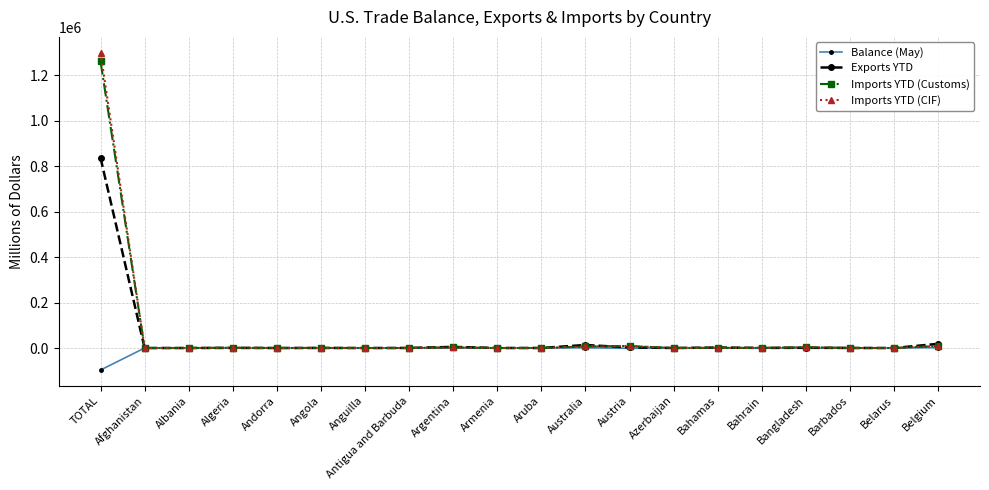

What is the value of the Exports YTD point at the 17th from the left?

940.7